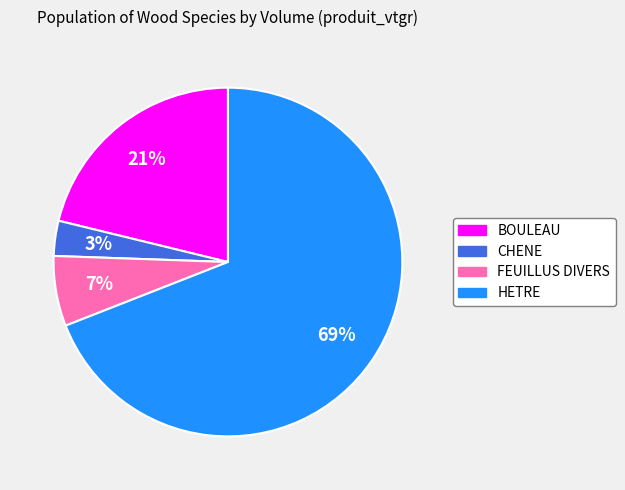

To the nearest percent, what is the difference between the largest and smallest slice percentages?

66%